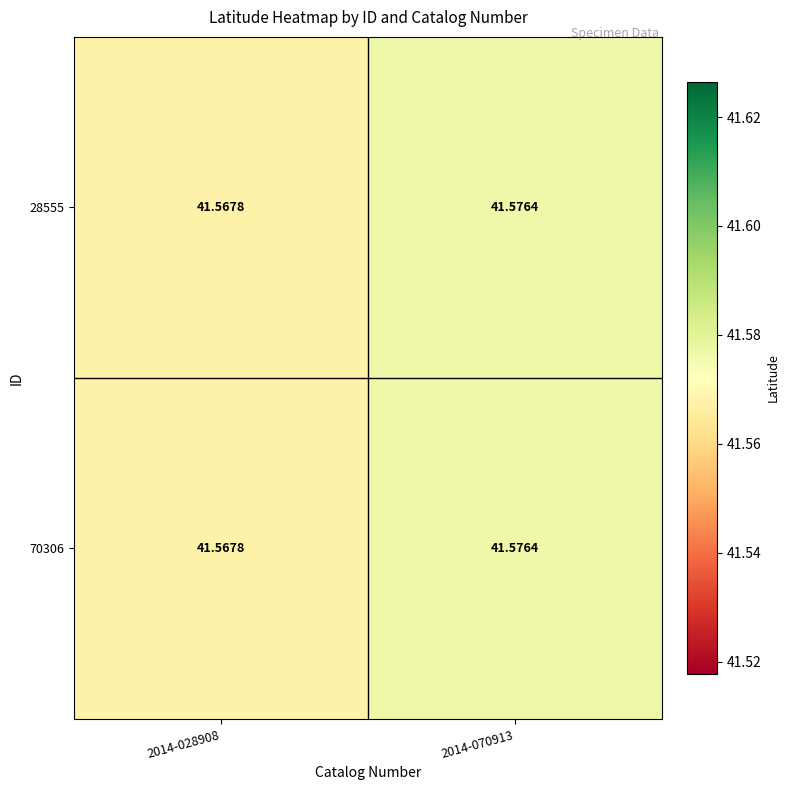

Is the value of 28555 at 2014-070913 greater than the value of 70306 at 2014-028908?

Yes